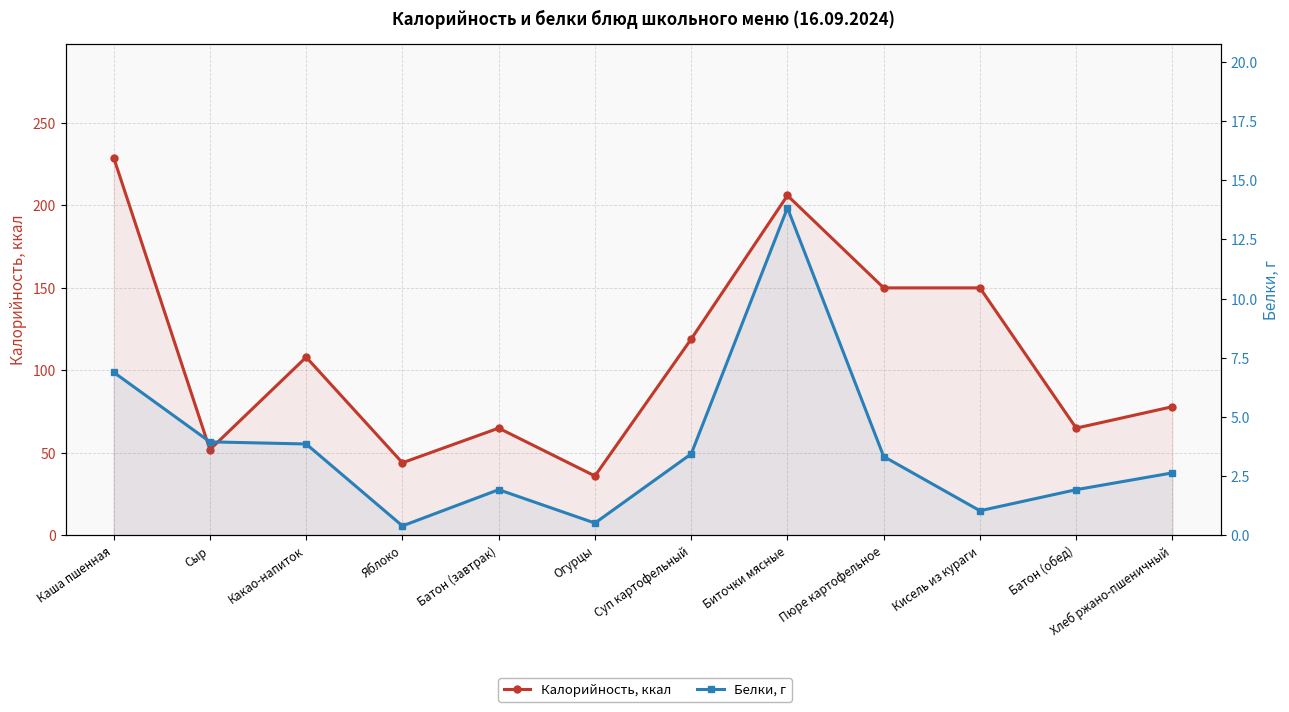

Which series has the largest total across all categories?

Калорийность, ккал